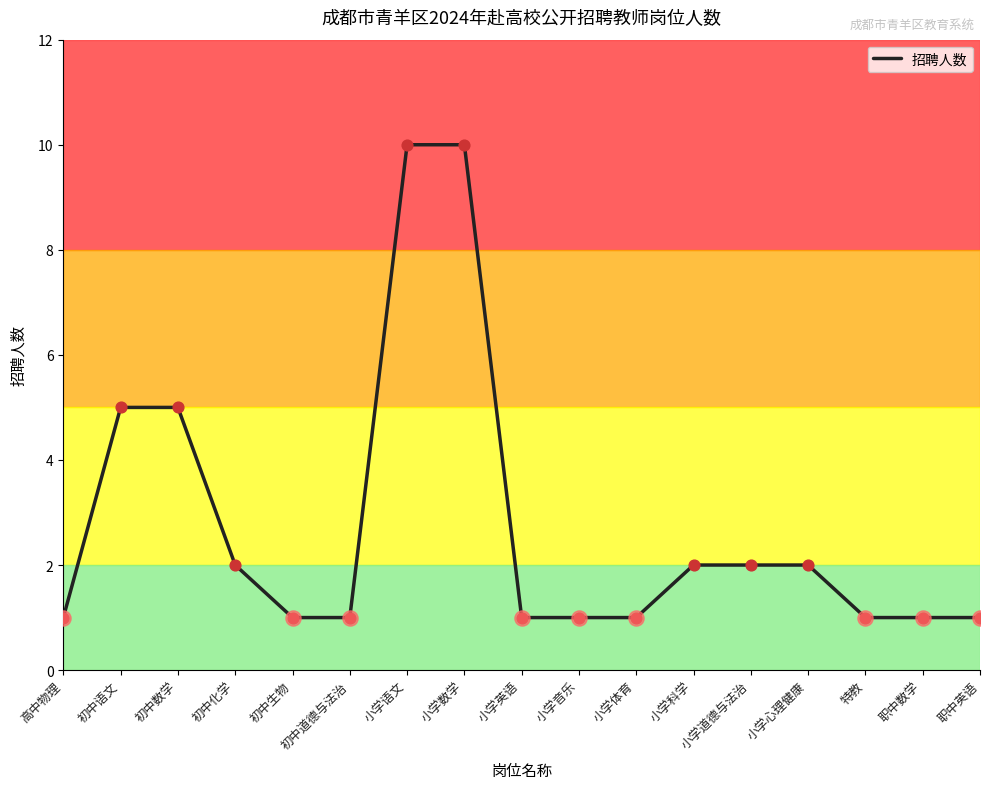

Which has a higher value, 职中数学 or 小学数学?

小学数学